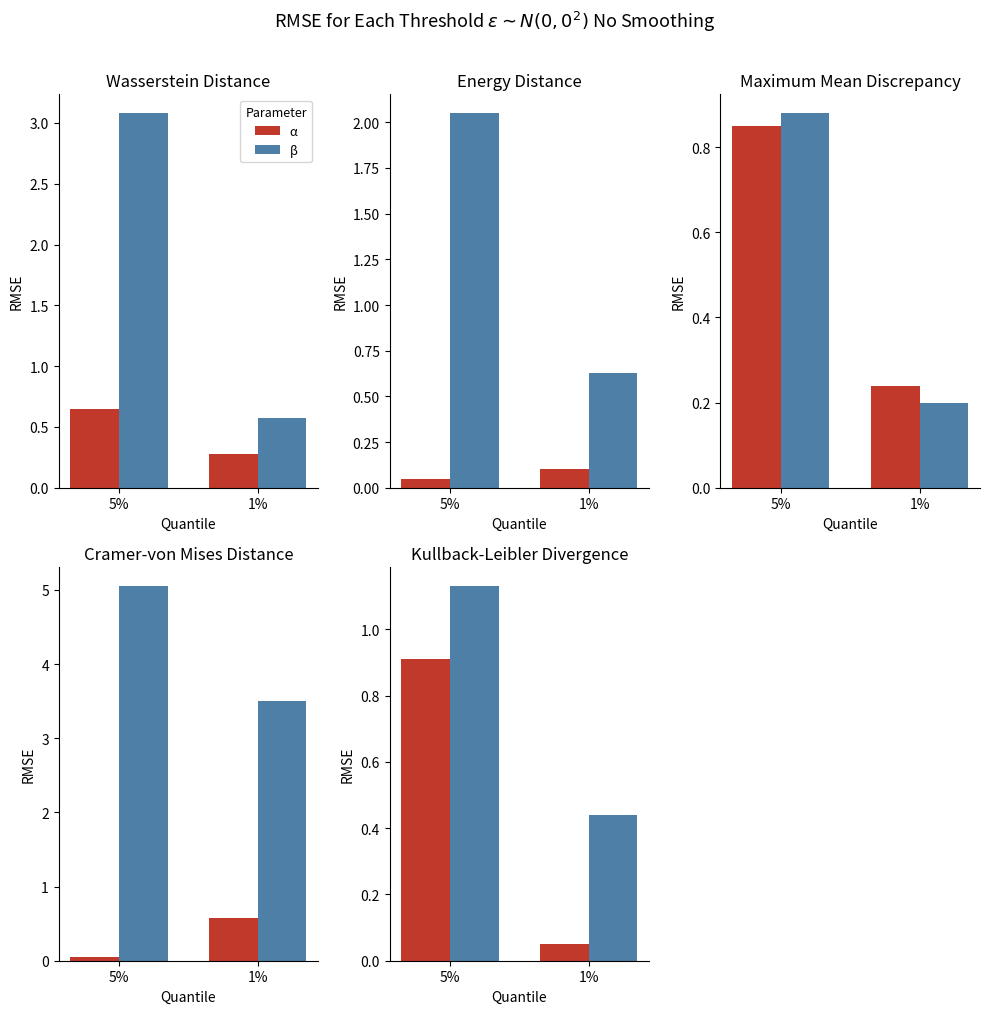

How many distinct data groups are displayed?

2